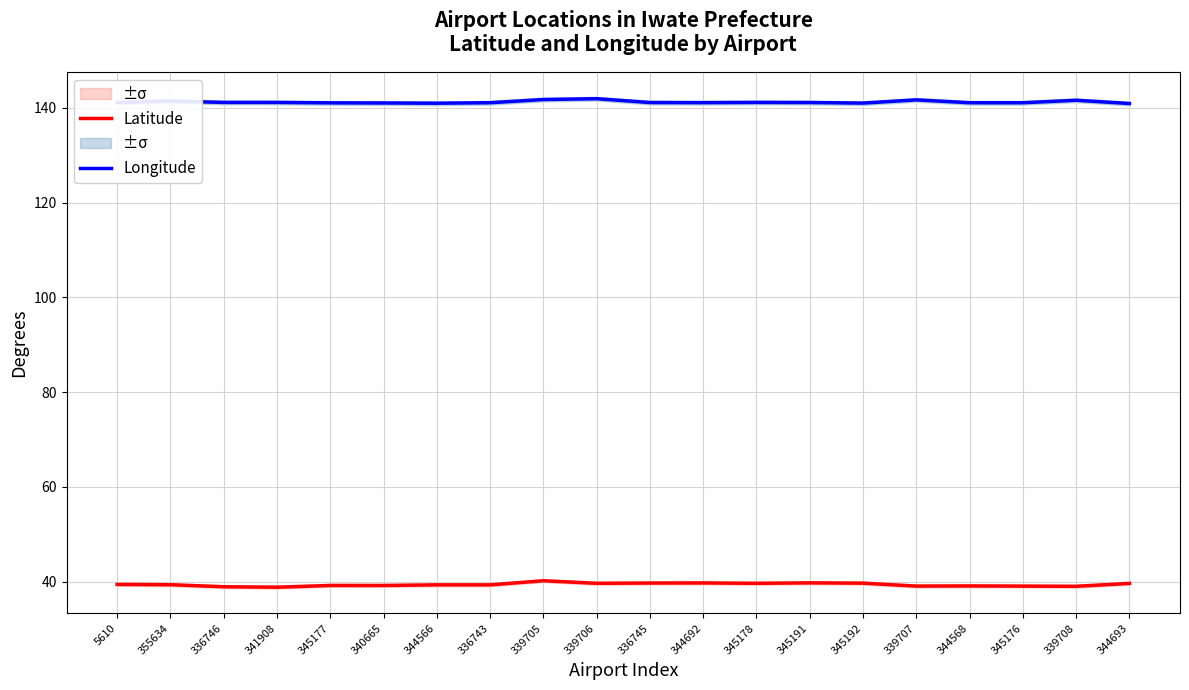

Is this an area chart (filled region under the line)?

No